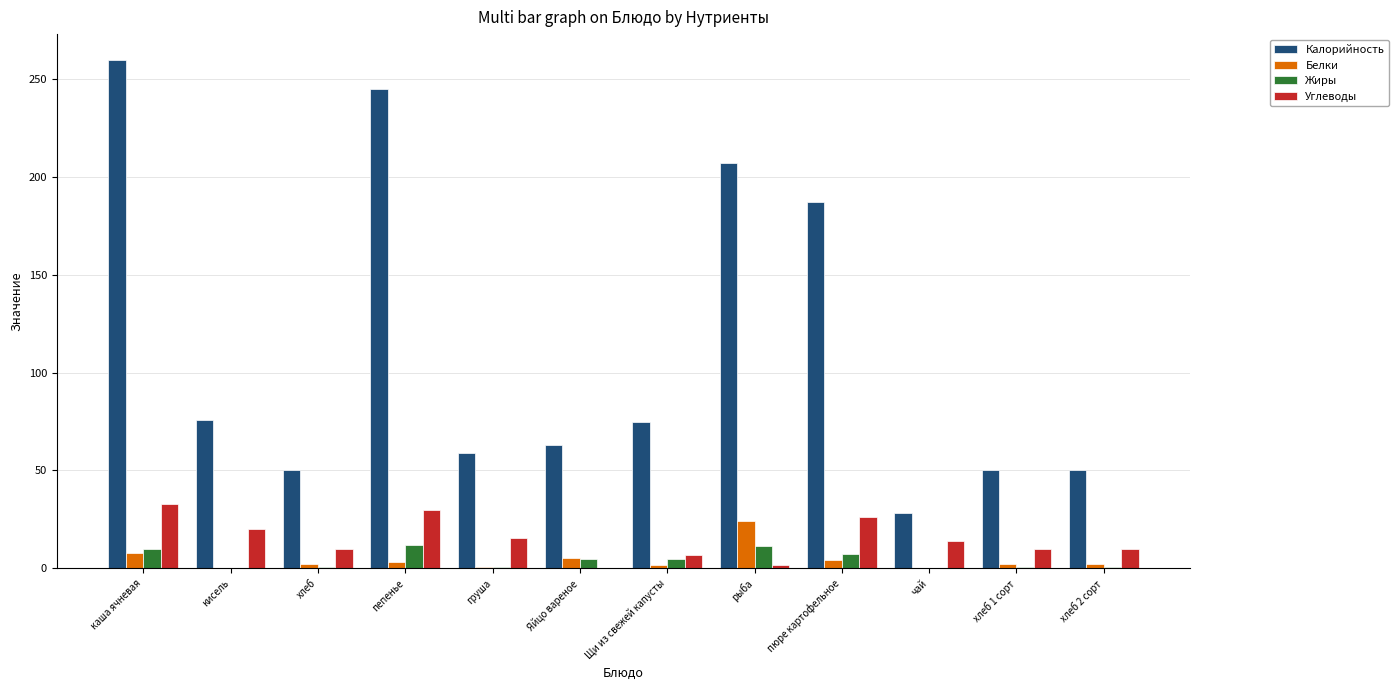

Is the value of Калорийность at Яйцо вареное greater than the value of Белки at кисель?

Yes